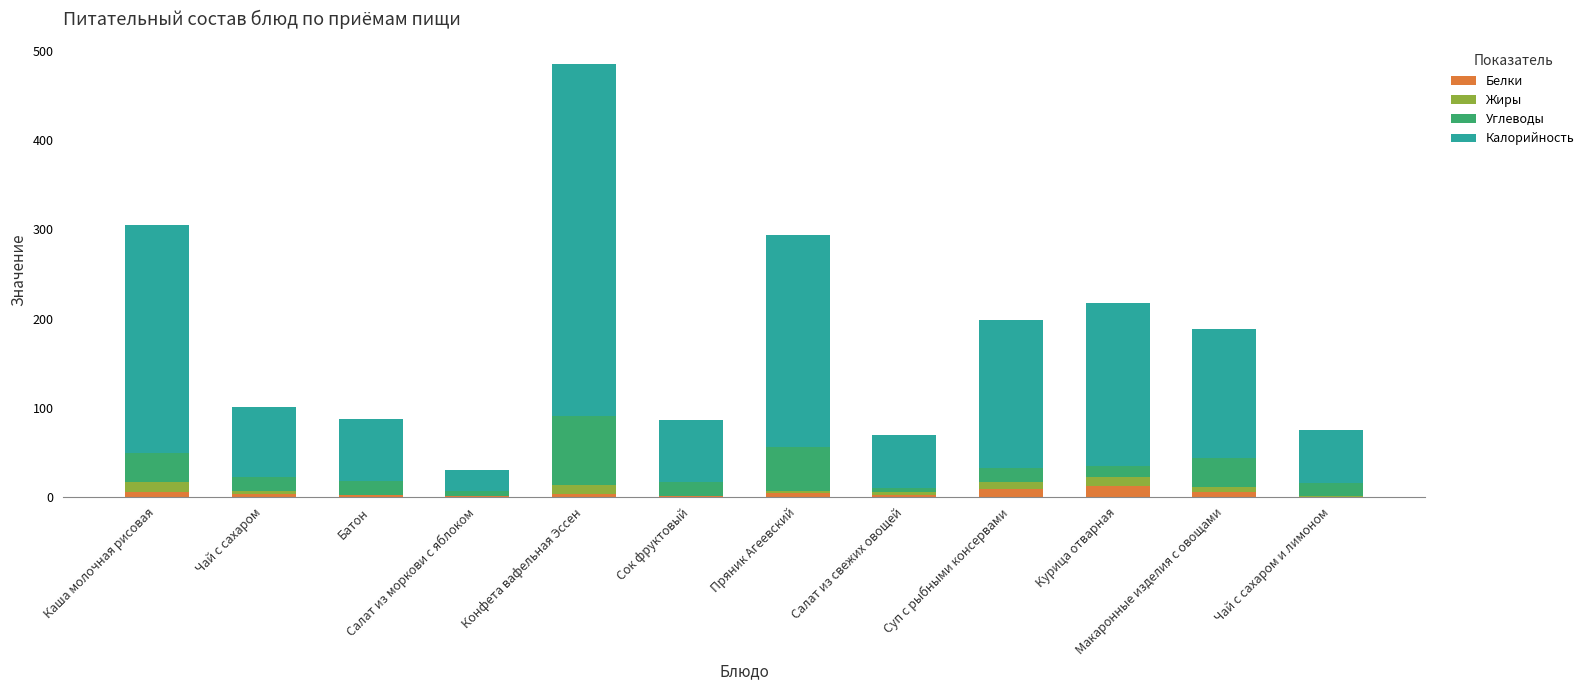

At which category is the sum across all series the highest?

Конфета вафельная Эссен